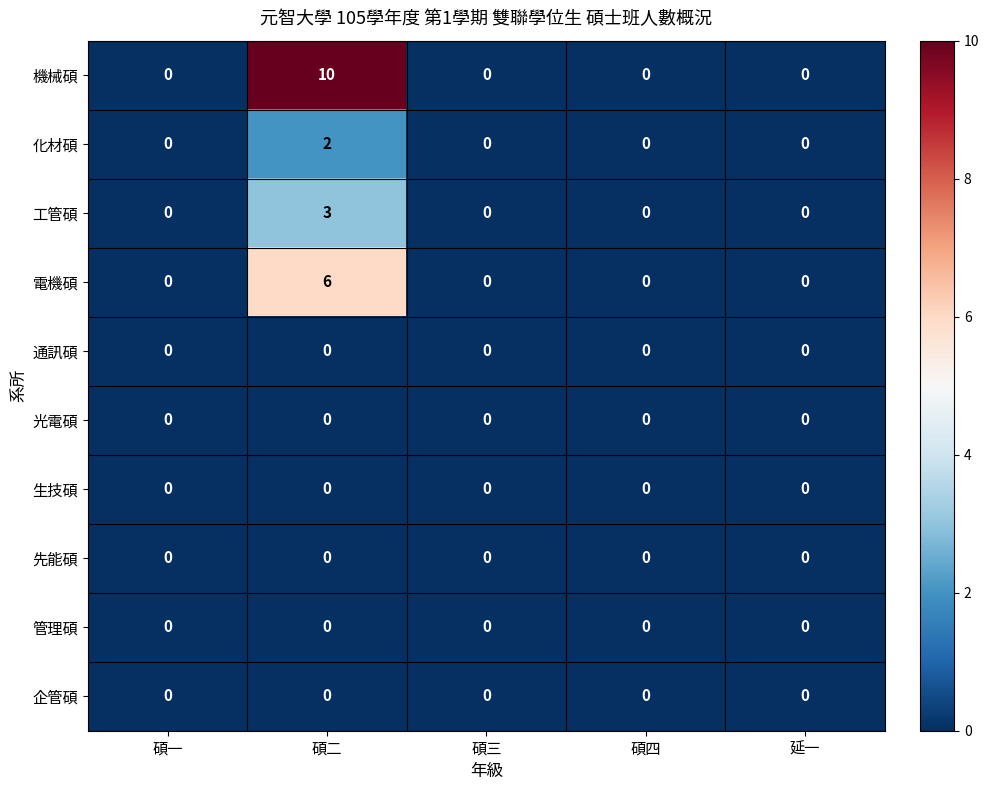

True or false: 電機碩 has a value of 2 at 碩二.

False